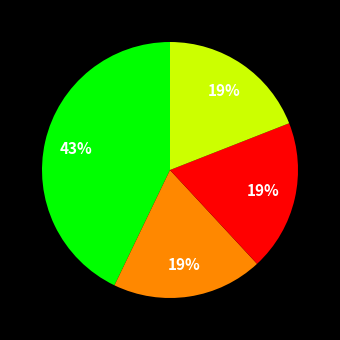

To the nearest percent, what is the difference between the largest and smallest slice percentages?

24%